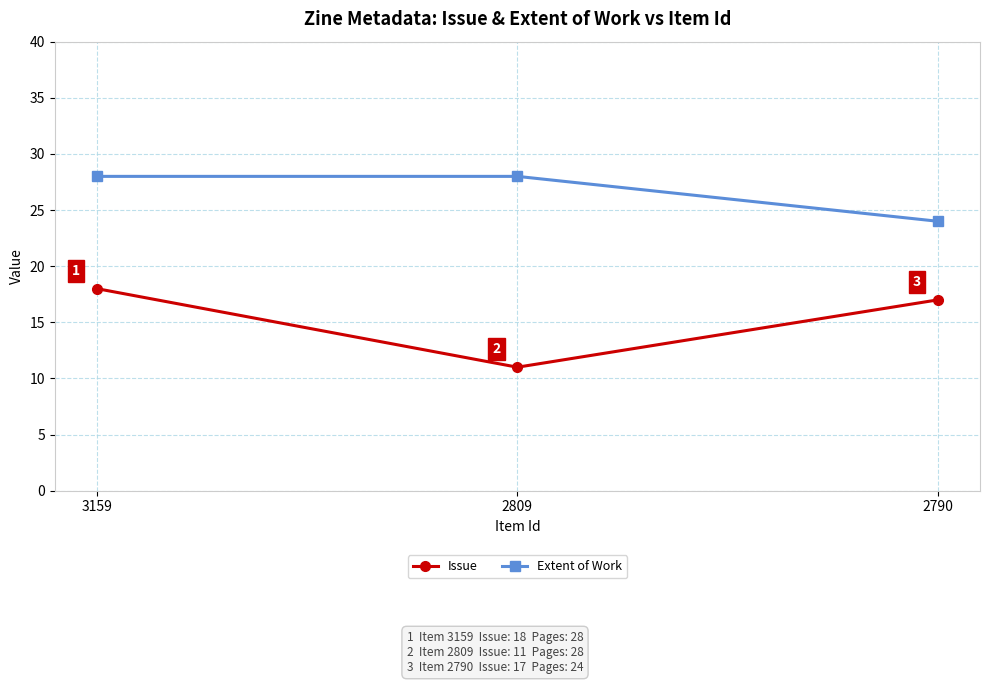

What is the lowest value of the Issue series?

11